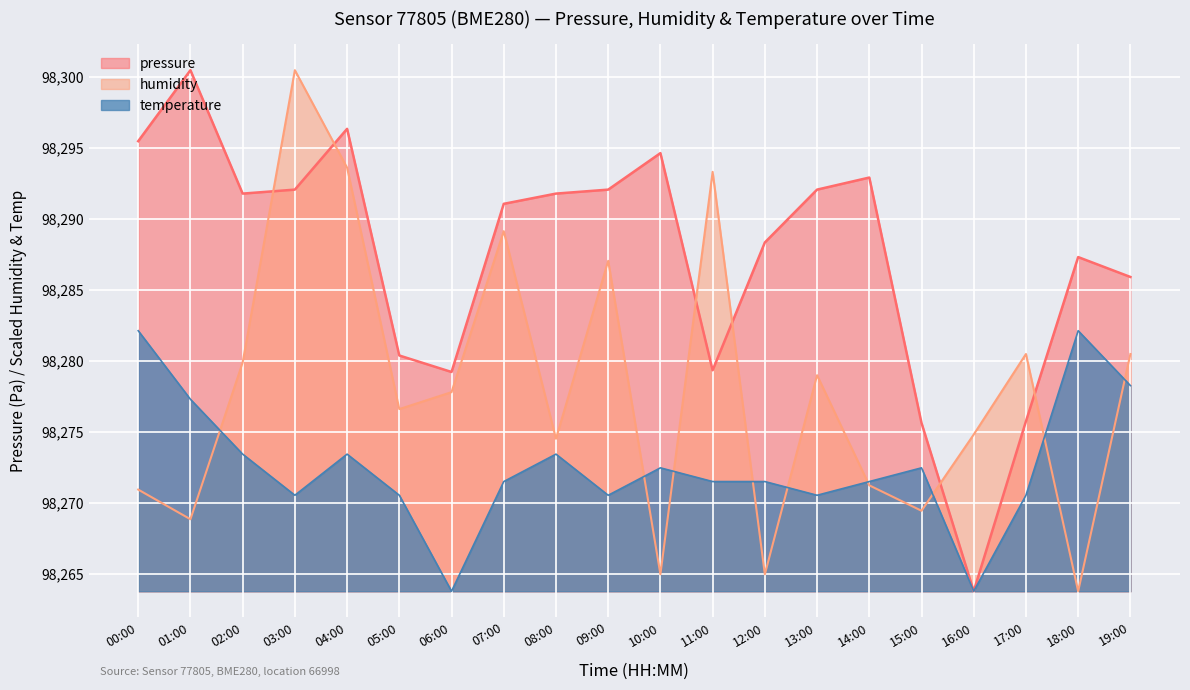

Between 03:00 and 14:00, which is larger?

14:00